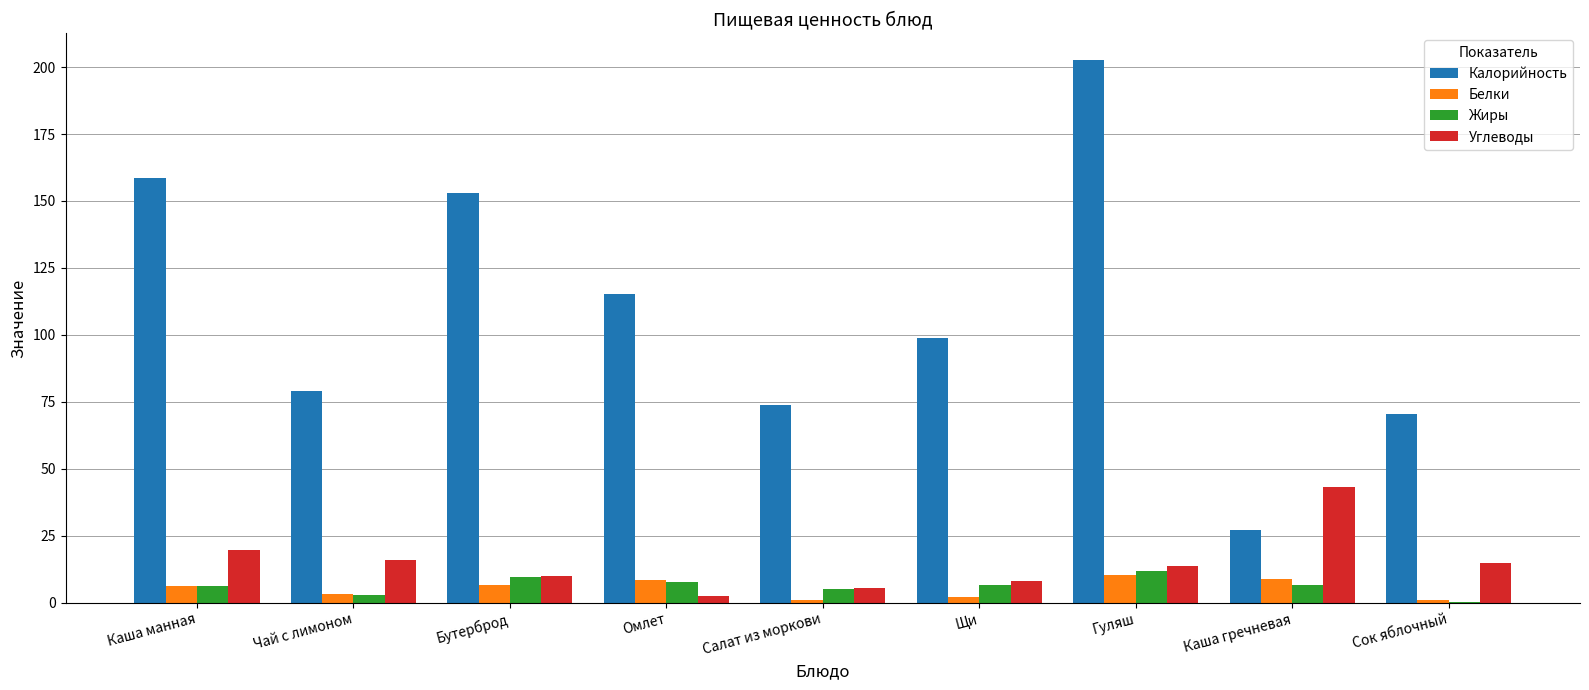

What is the highest value of the Углеводы series?

43.1